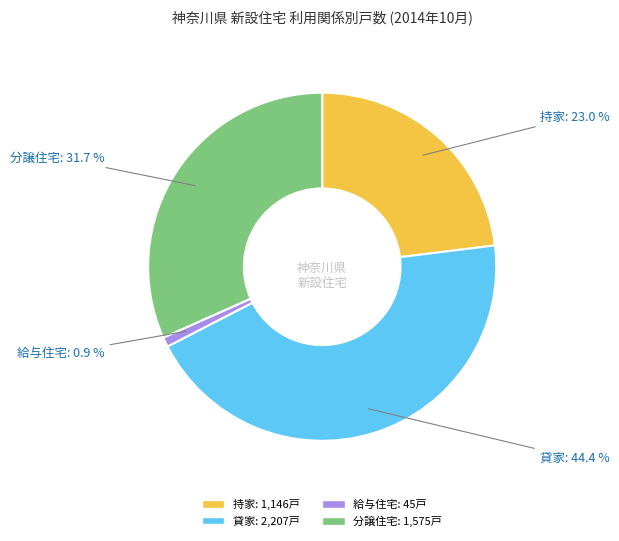

Is there any slice that represents more than half of the pie?

No